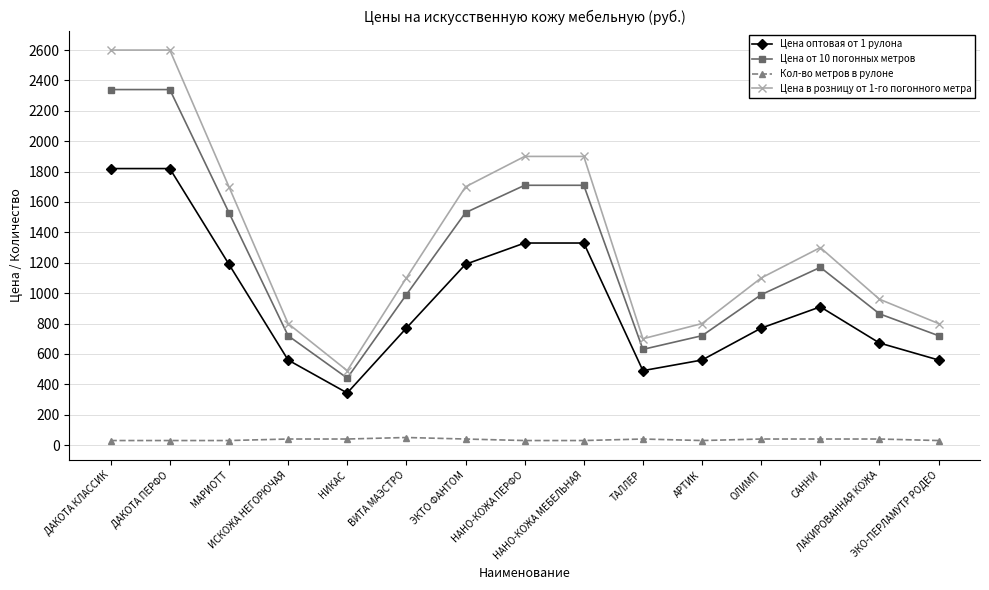

True or false: Цена оптовая от 1 рулона has a value of 120 at НИКАС.

False